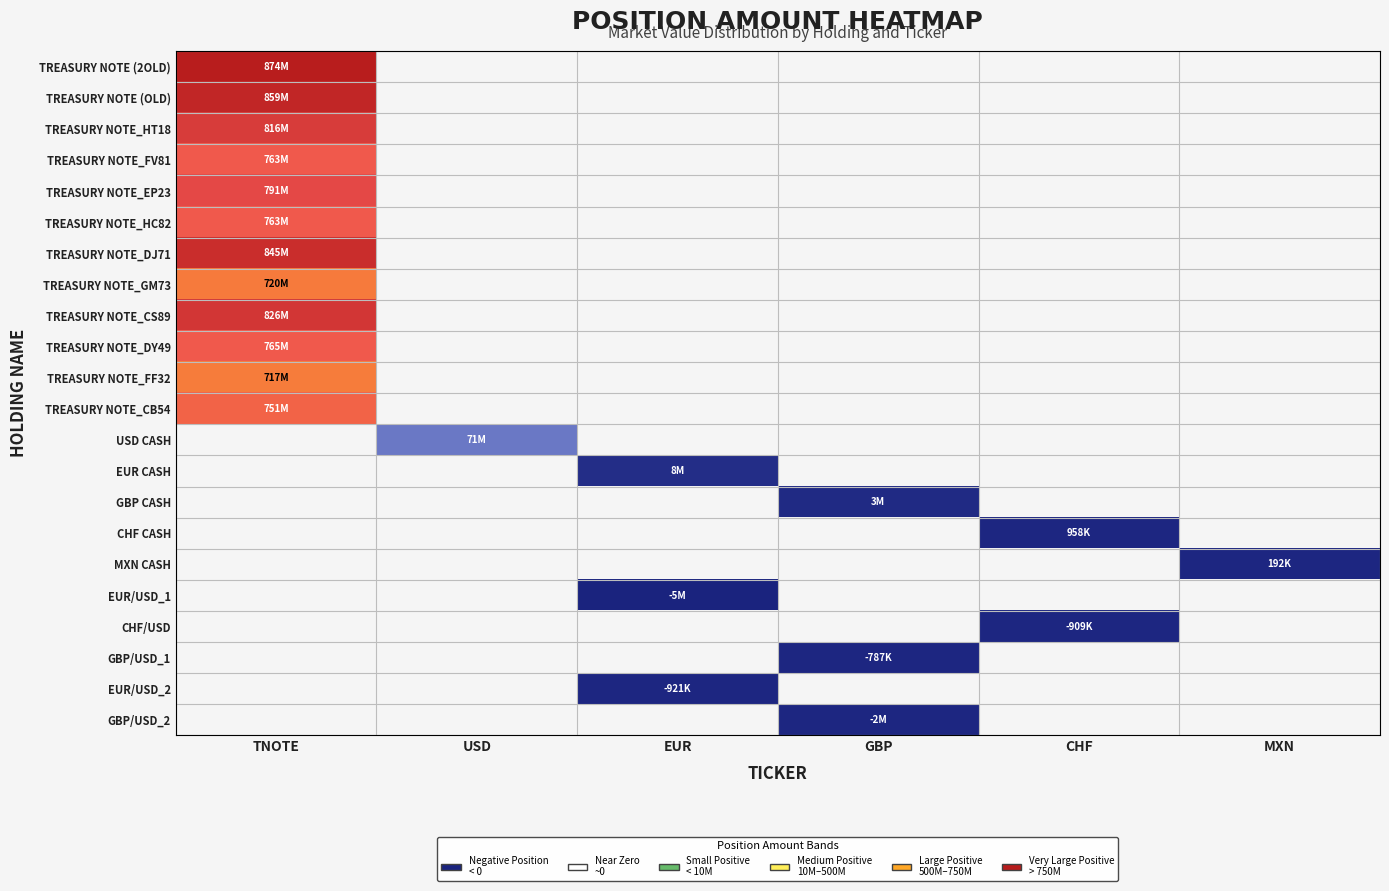

What is the spread (max minus min) of values at TNOTE?

156609400.0